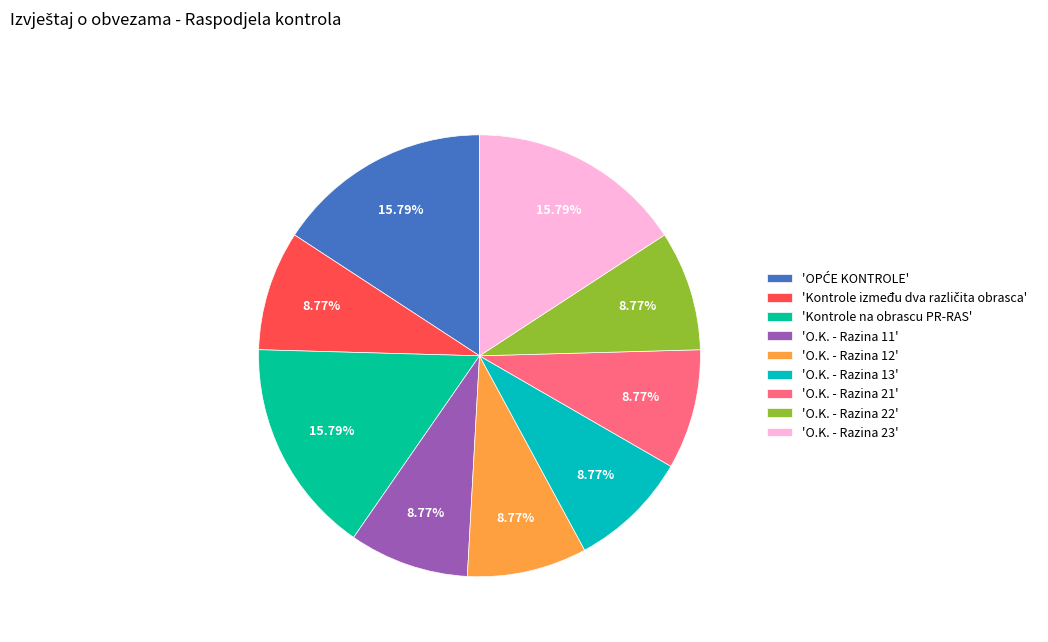

Is there a majority slice in this chart?

No